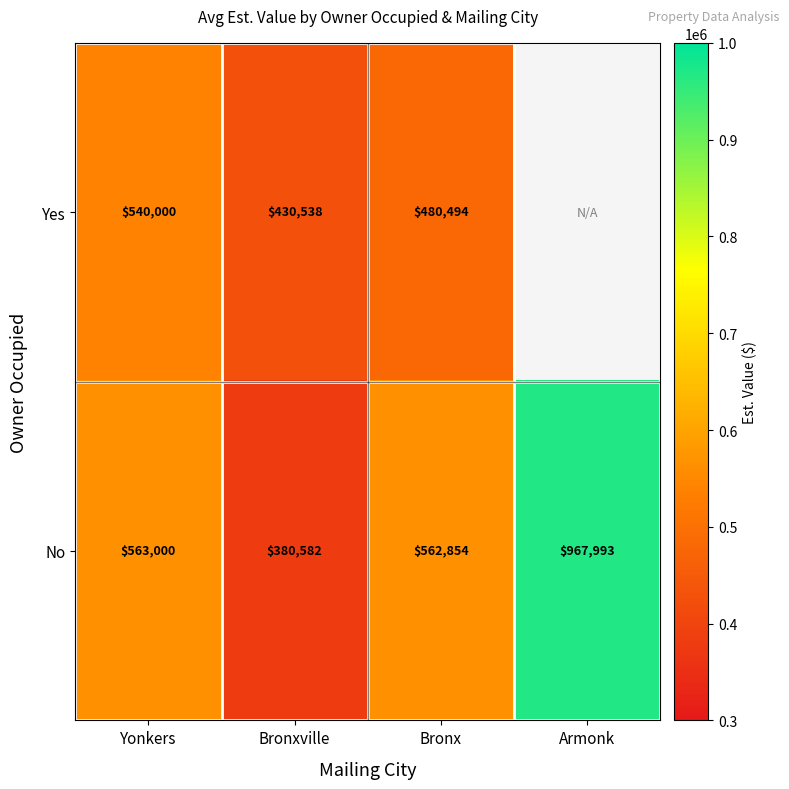

The value of No at Armonk is 967993. True or false?

True